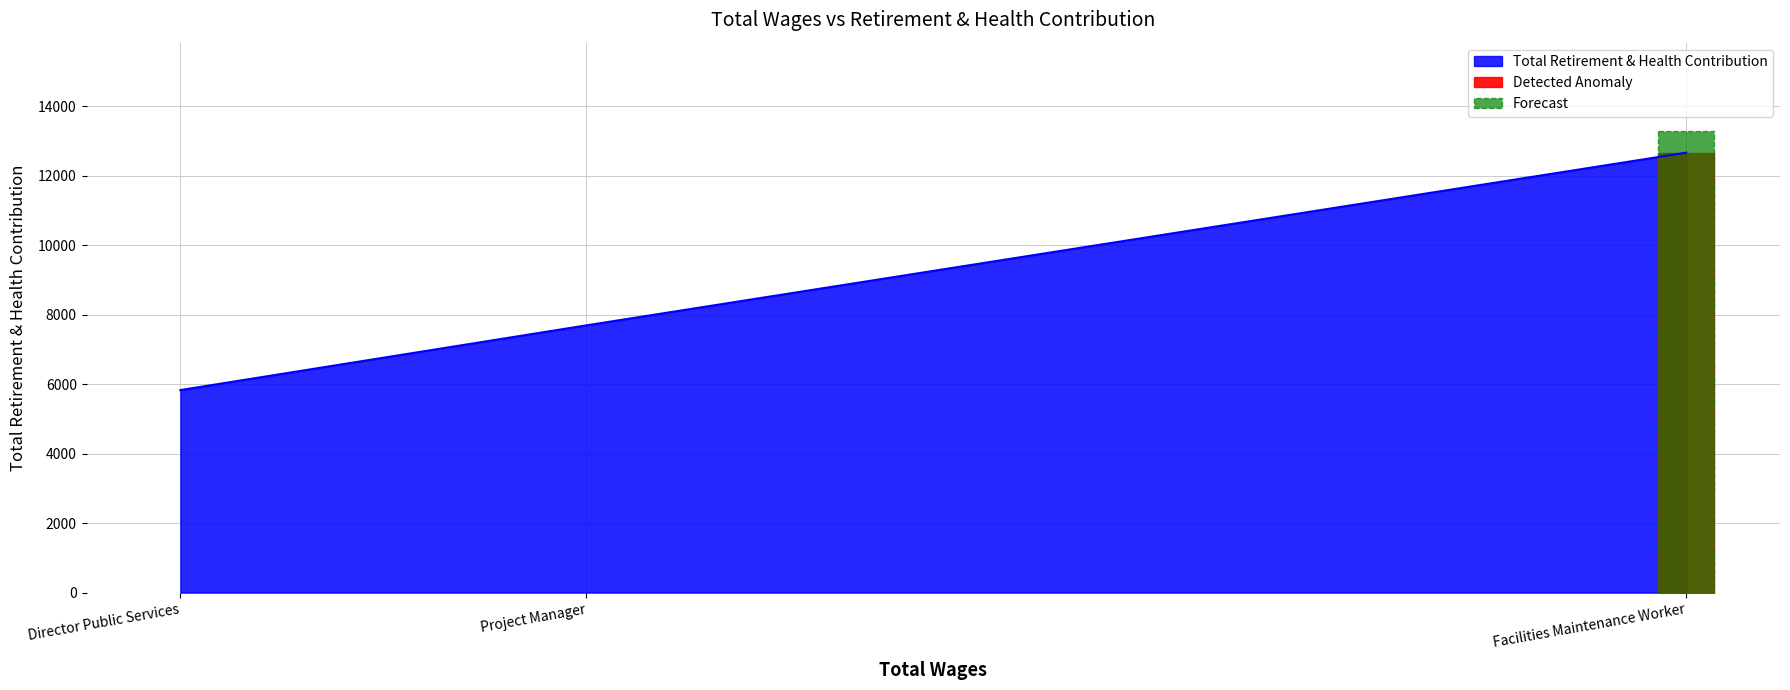

What is the difference between the maximum and second lowest values?

4971